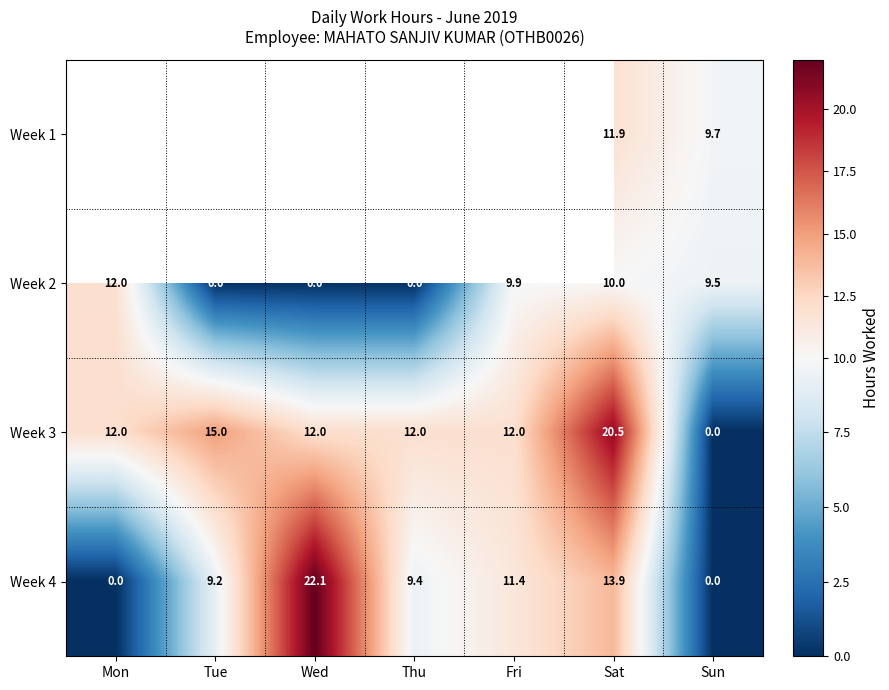

Is the value of Week 4 at Tue greater than the value of Week 2 at Tue?

Yes